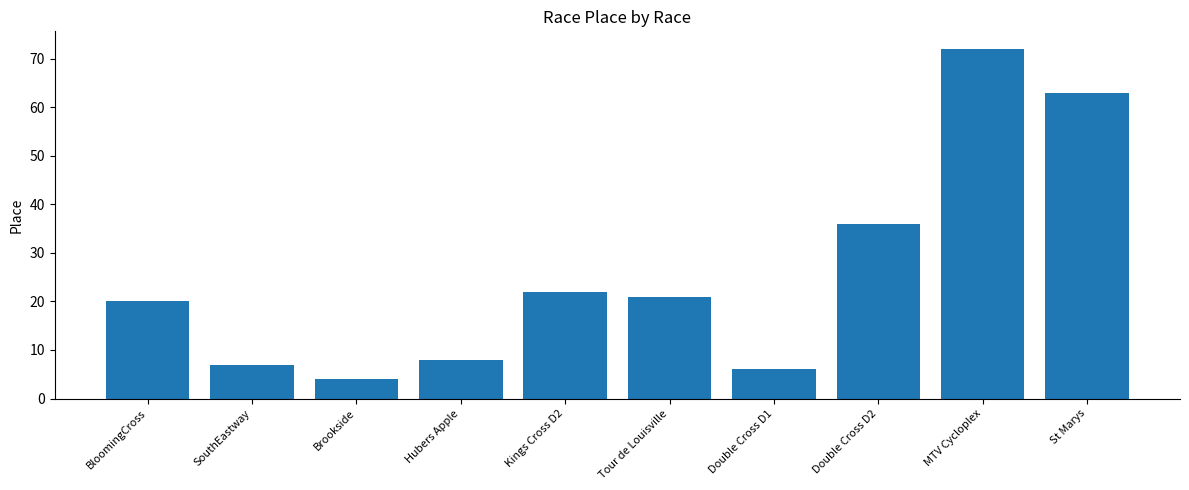

Between BloomingCross and Tour de Louisville, which is larger?

Tour de Louisville